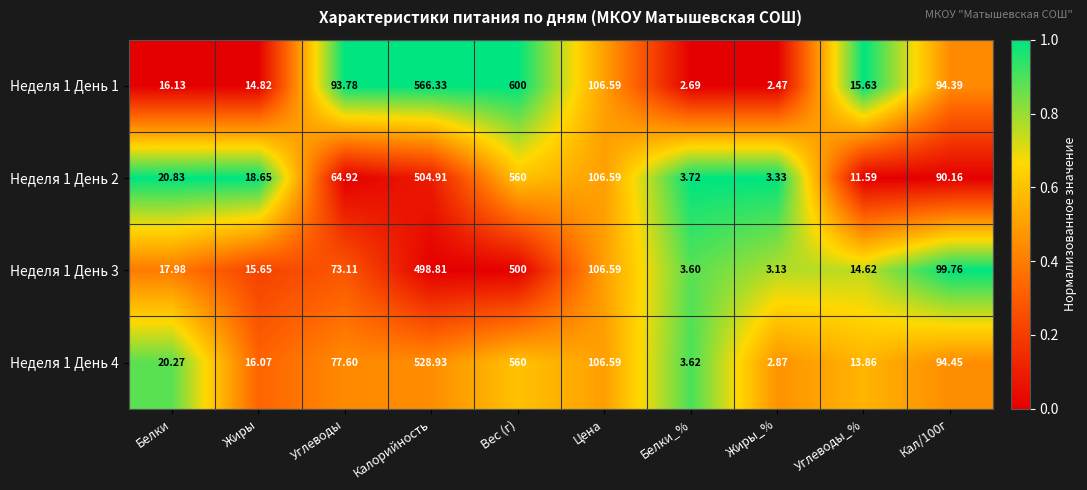

At which label is Неделя 1 День 1 closest to 301?

Цена